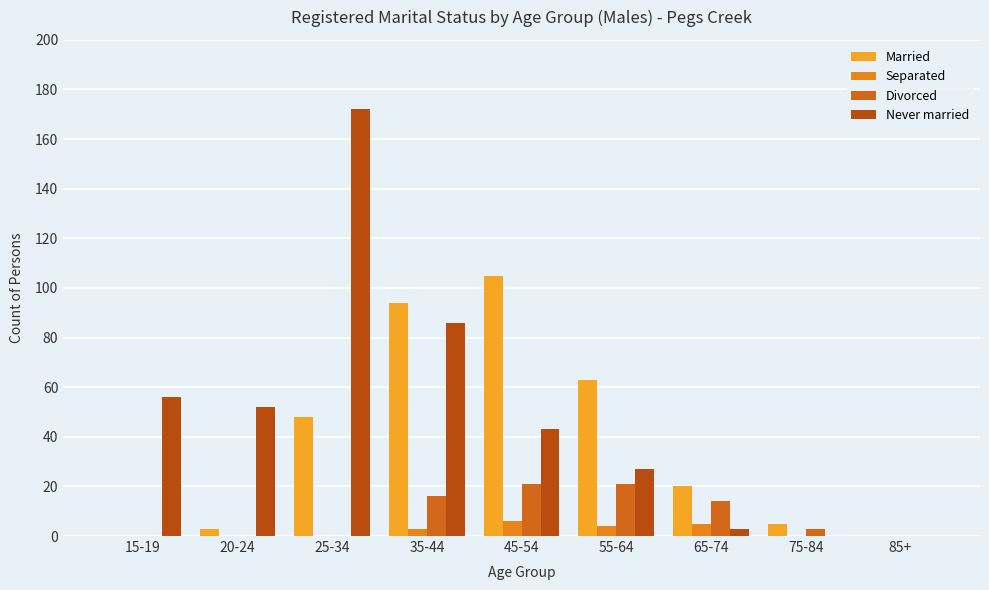

The Divorced series shows 14 at 65-74. True or false?

True